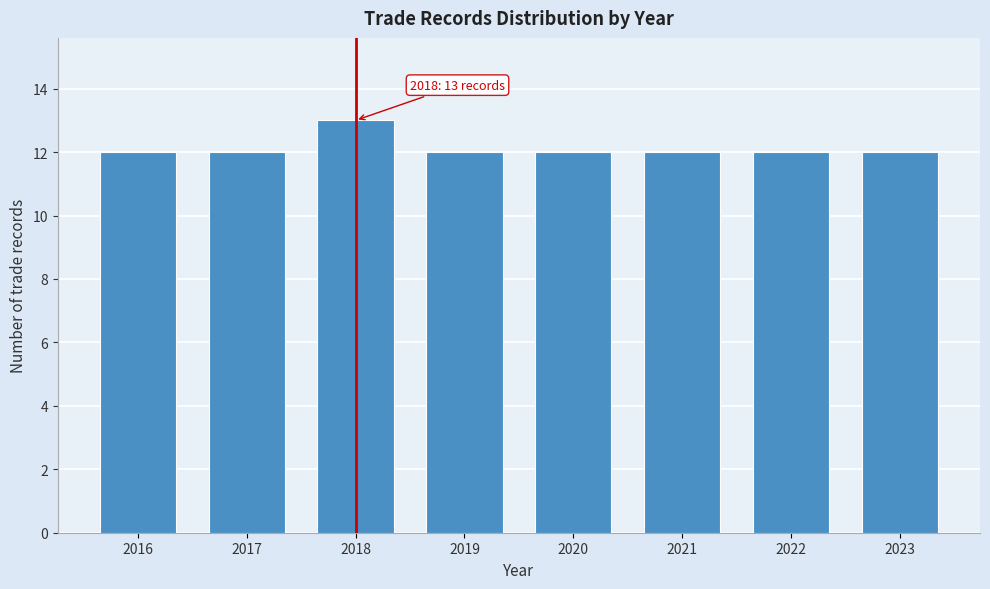

Reading right to left, list all the values displayed in this chart.

2023=12	2022=12	2021=12	2020=12	2019=12	2018=13	2017=12	2016=12